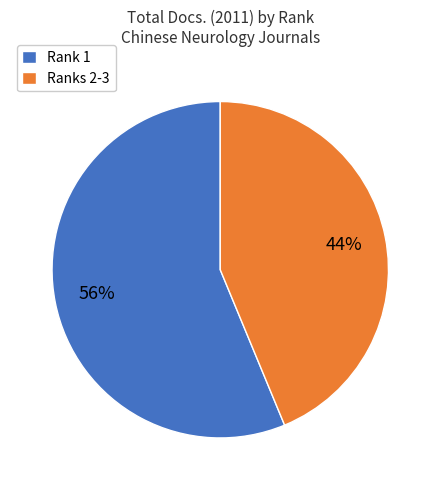

Does any single category account for the majority?

Yes